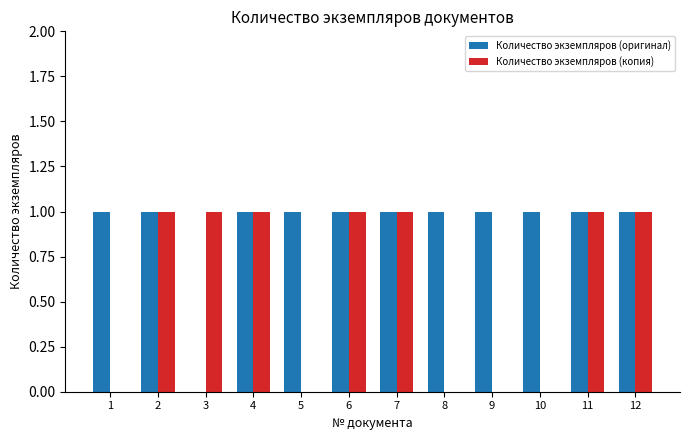

Is it true that Количество экземпляров (копия) equals 0 at 9?

True